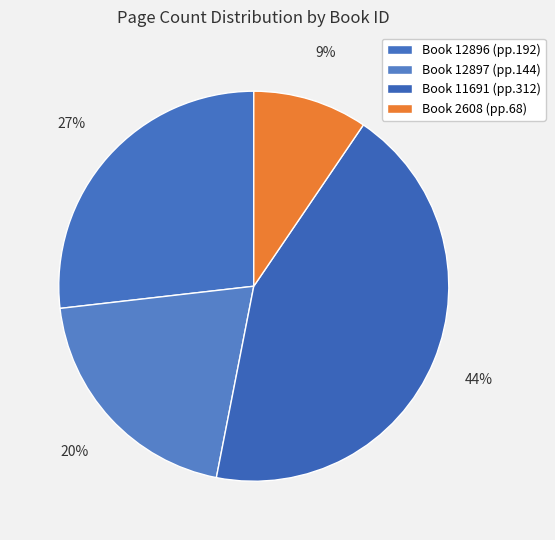

How many segments does this pie chart have?

4